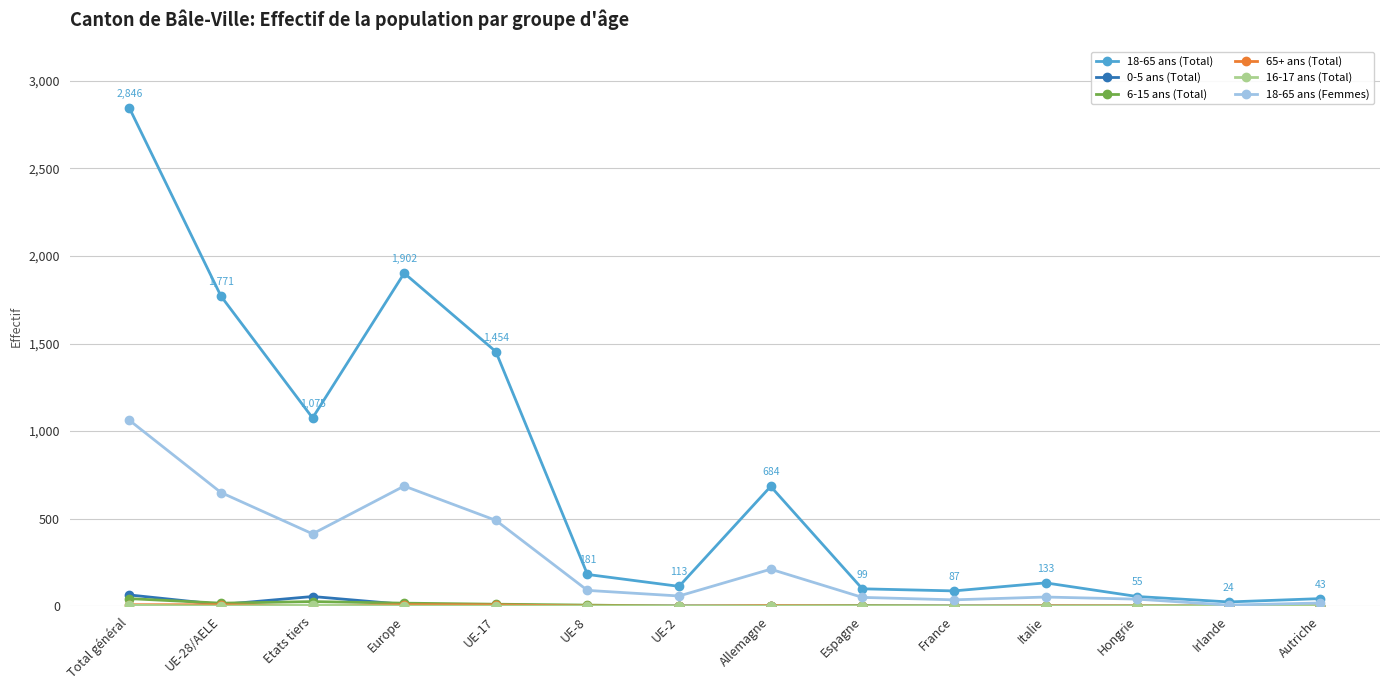

Where is the first local maximum for 18-65 ans (Total)?

Europe